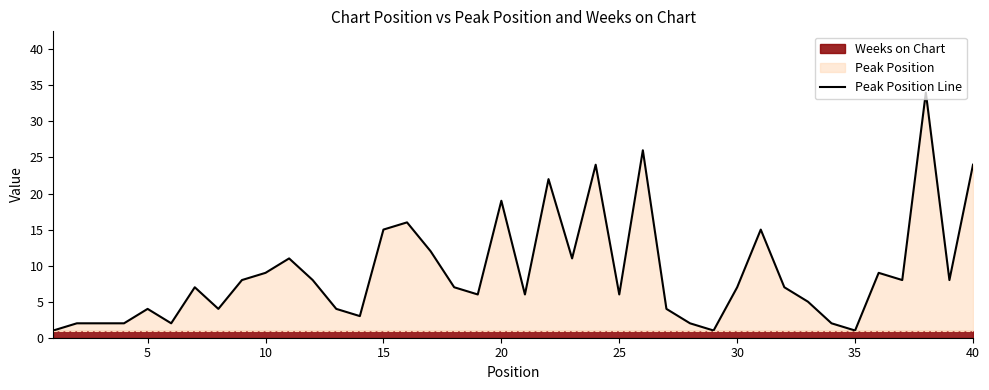

What is the maximum value for Peak Position Line?

34